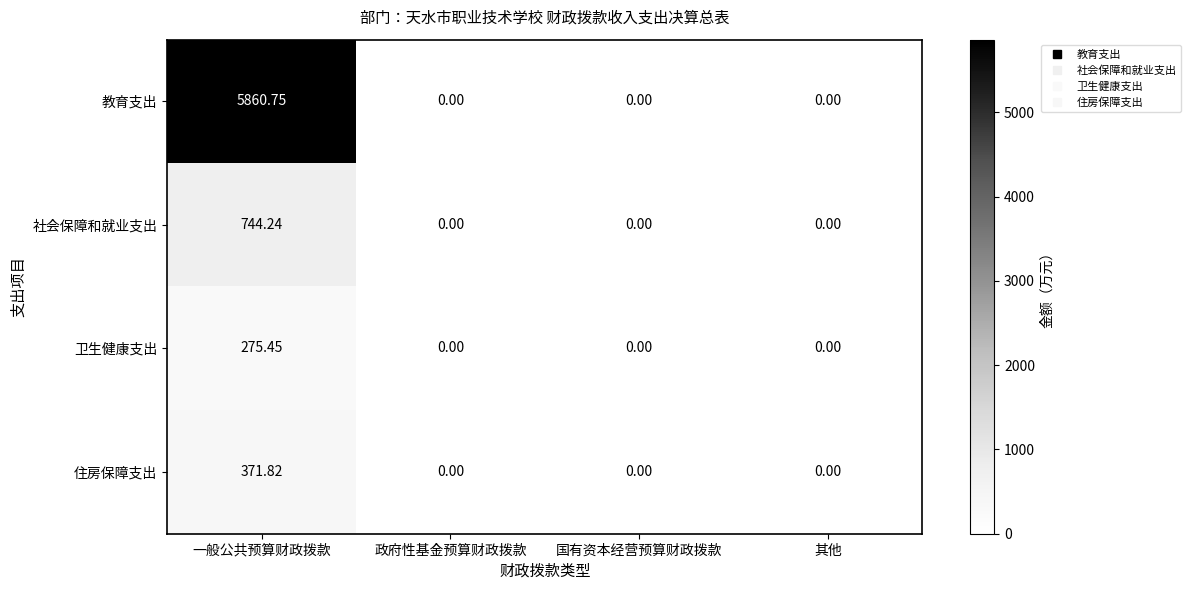

Which category has the highest value in the 卫生健康支出 series?

一般公共预算财政拨款